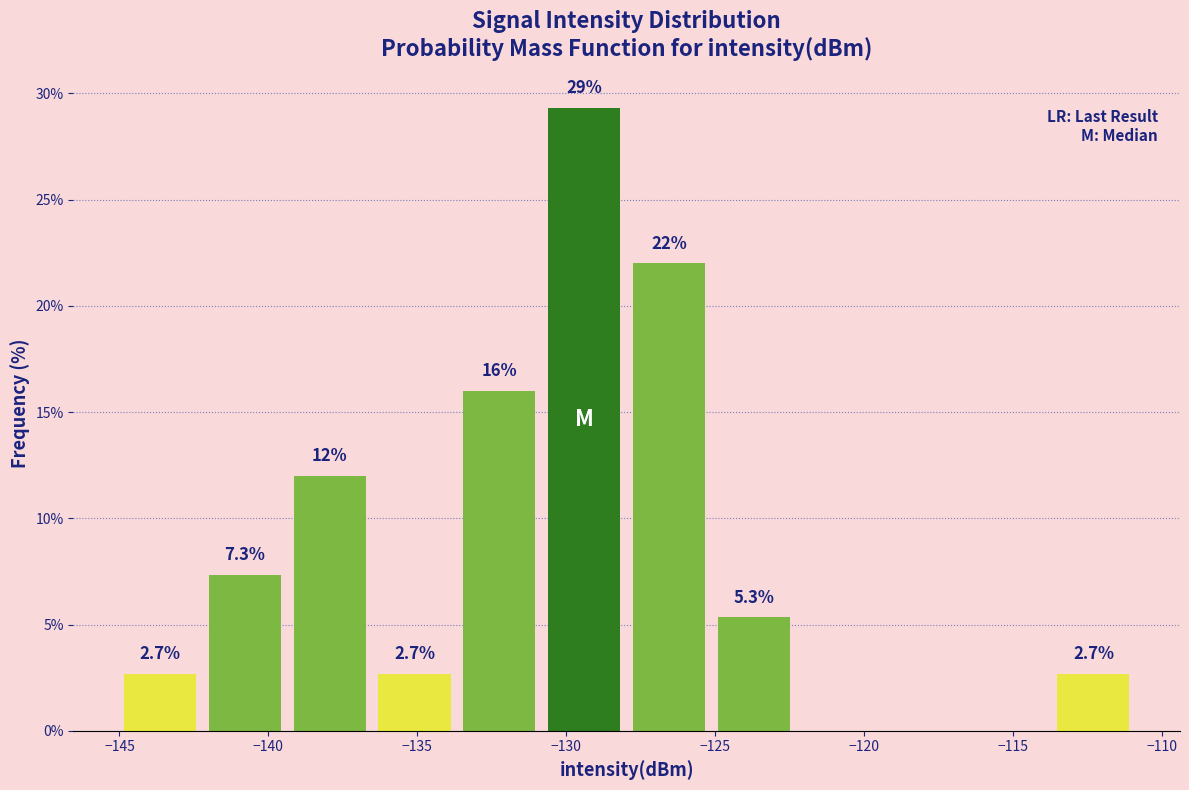

Over which range of the x-axis is the bar tallest?

-131.0 to -128.0